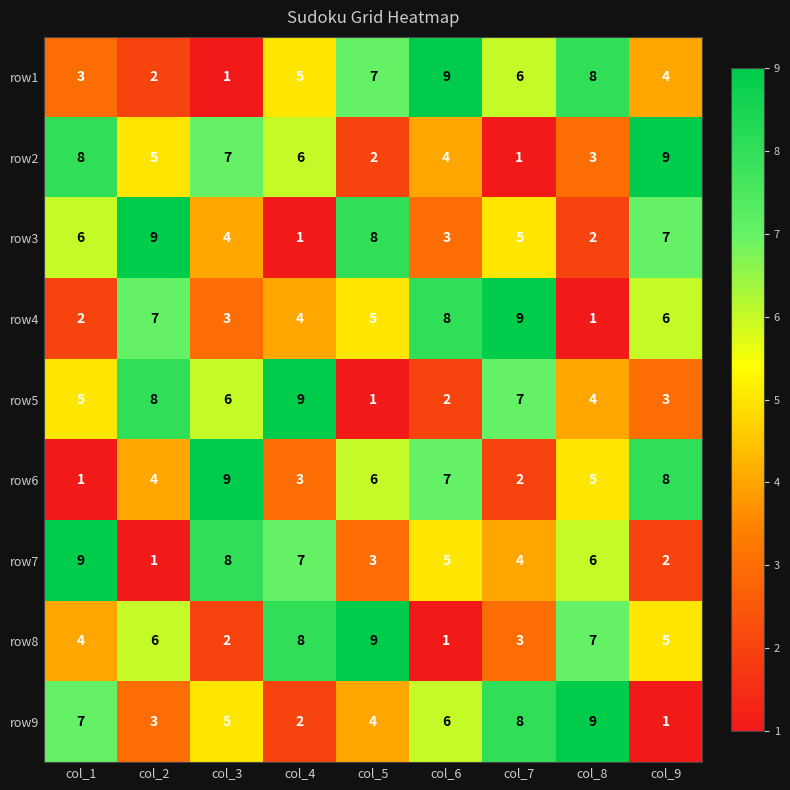

True or false: row5 has a value of 7 at col_7.

True